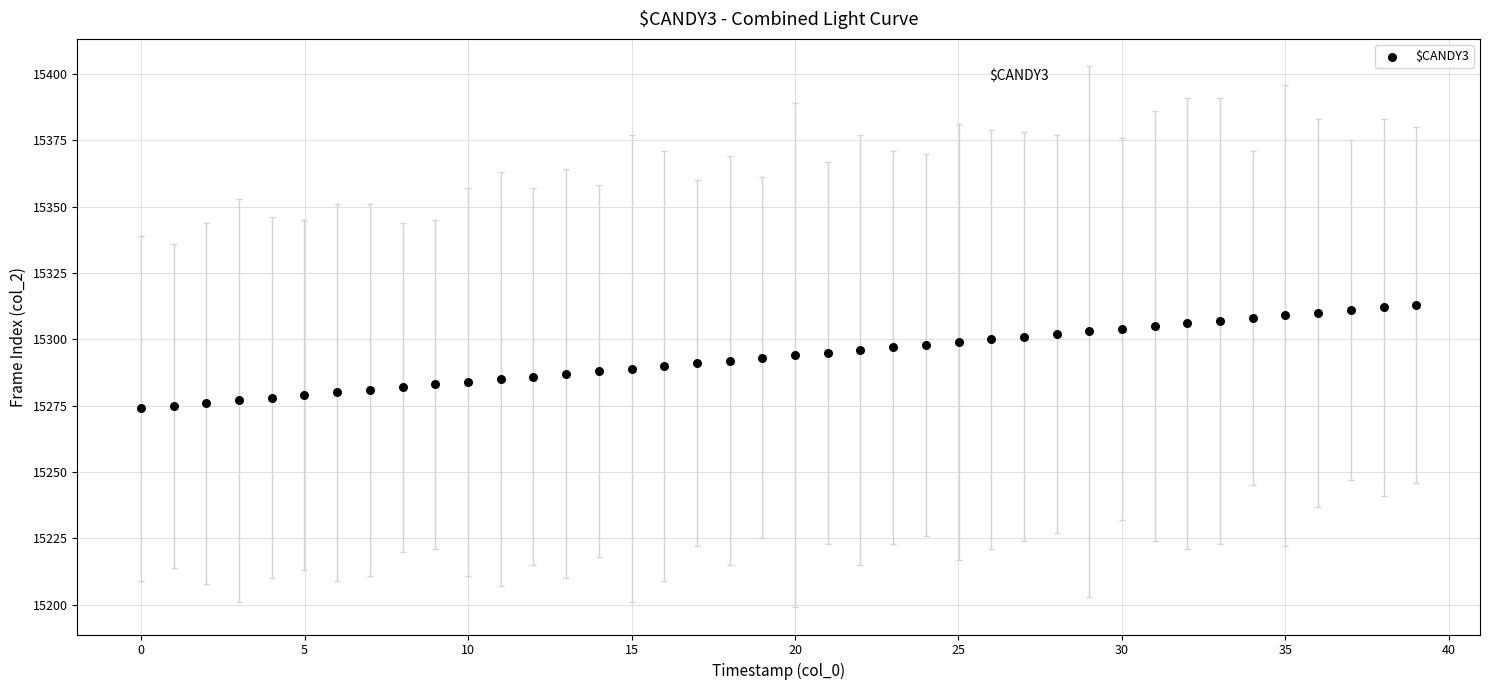

What is the range of Y values (max minus min)?

39